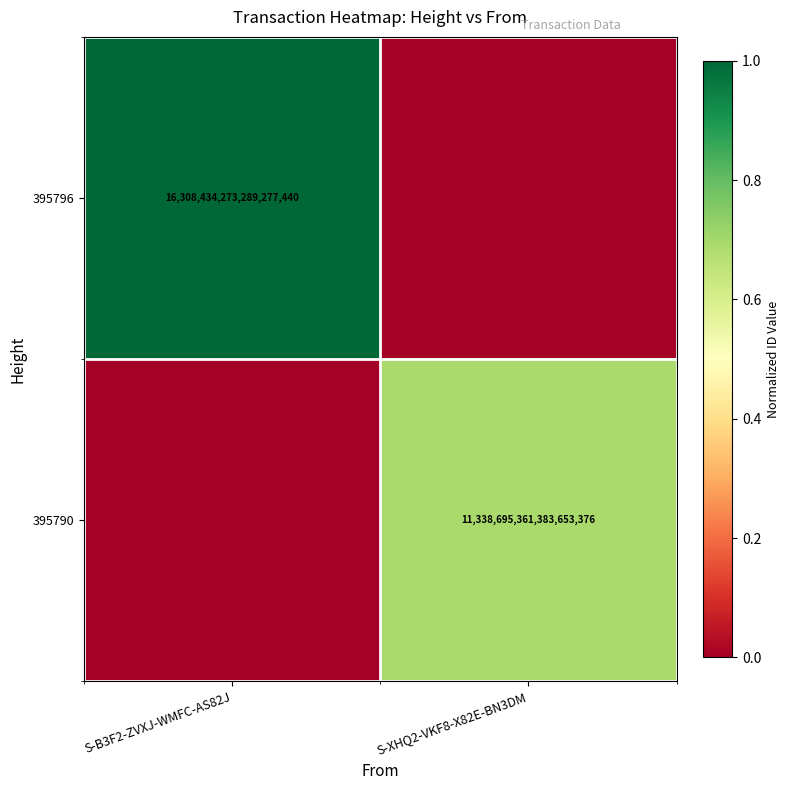

How many series are shown in this chart?

2